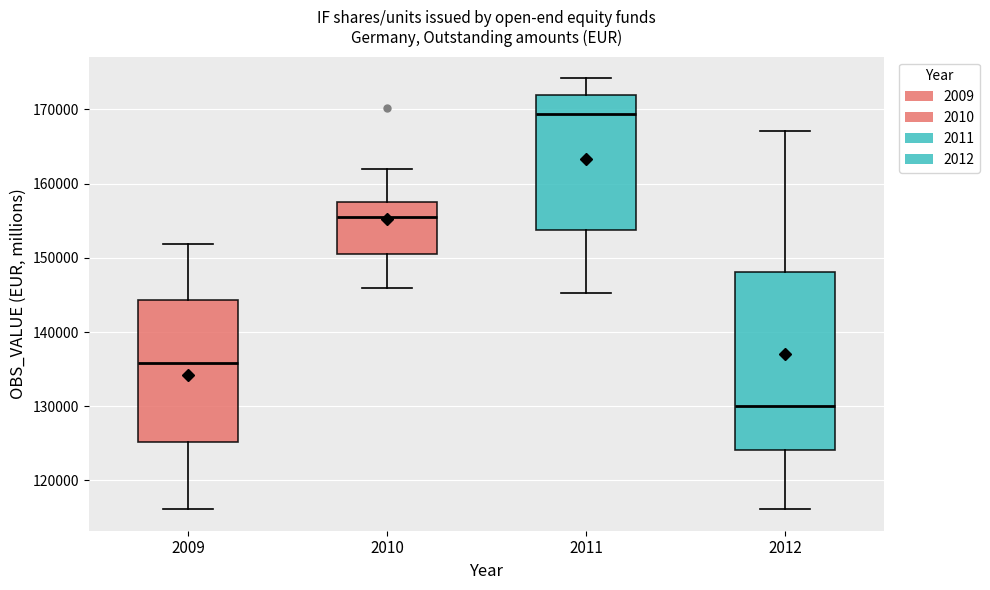

Where is the lower edge of the box at x = 2009 on the y-axis? The values are not printed on the chart, so give them approximately, as read against the axis.

125000